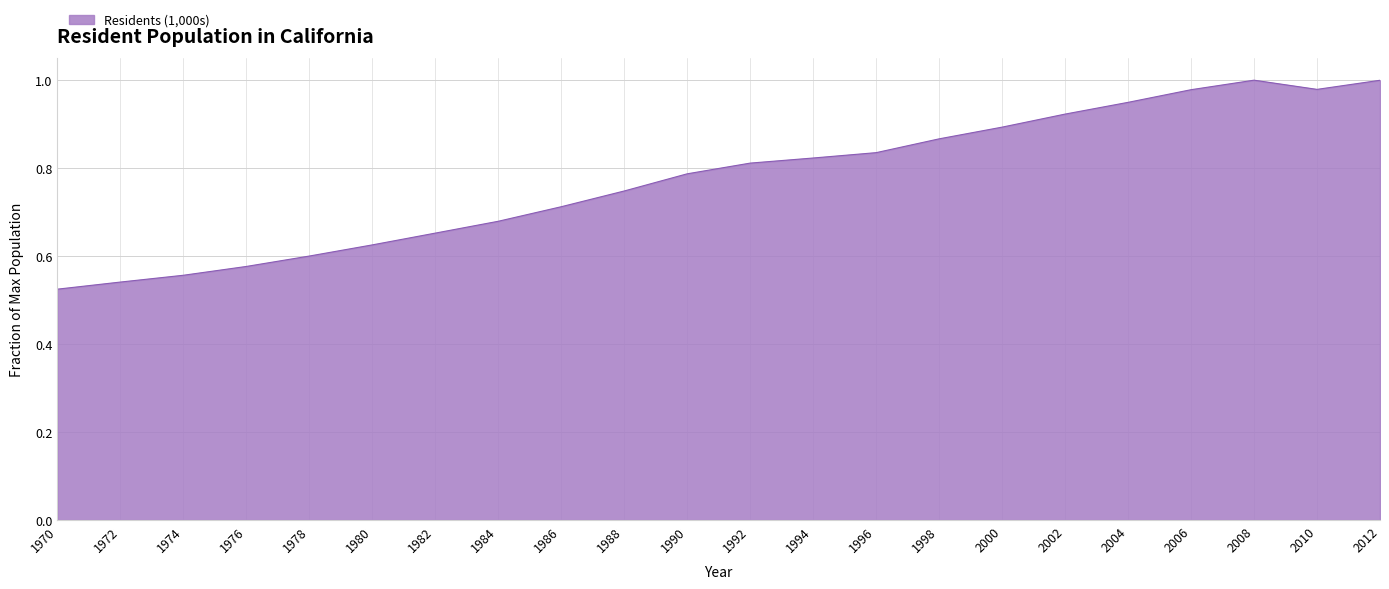

What is the difference between the values at 1972 and 1994?

0.3